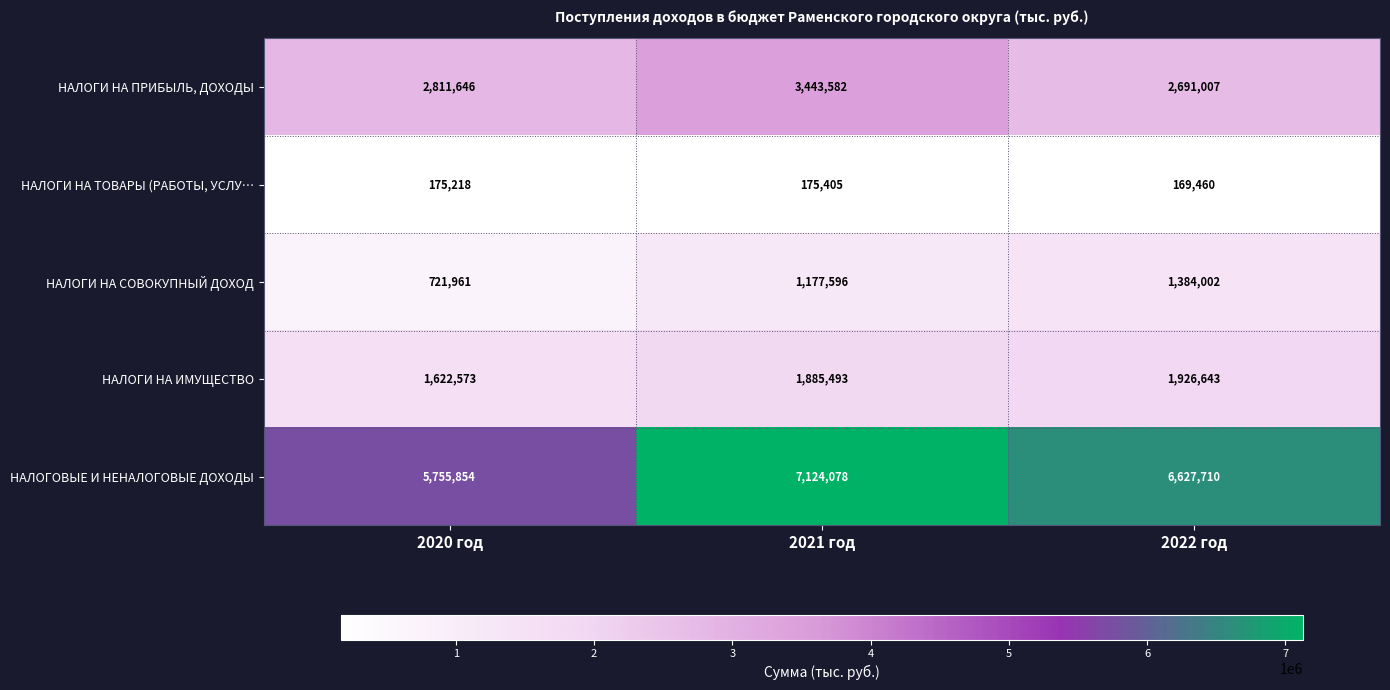

Count the НАЛОГОВЫЕ И НЕНАЛОГОВЫЕ ДОХОДЫ values in the range 5755854 to 7124078.

3